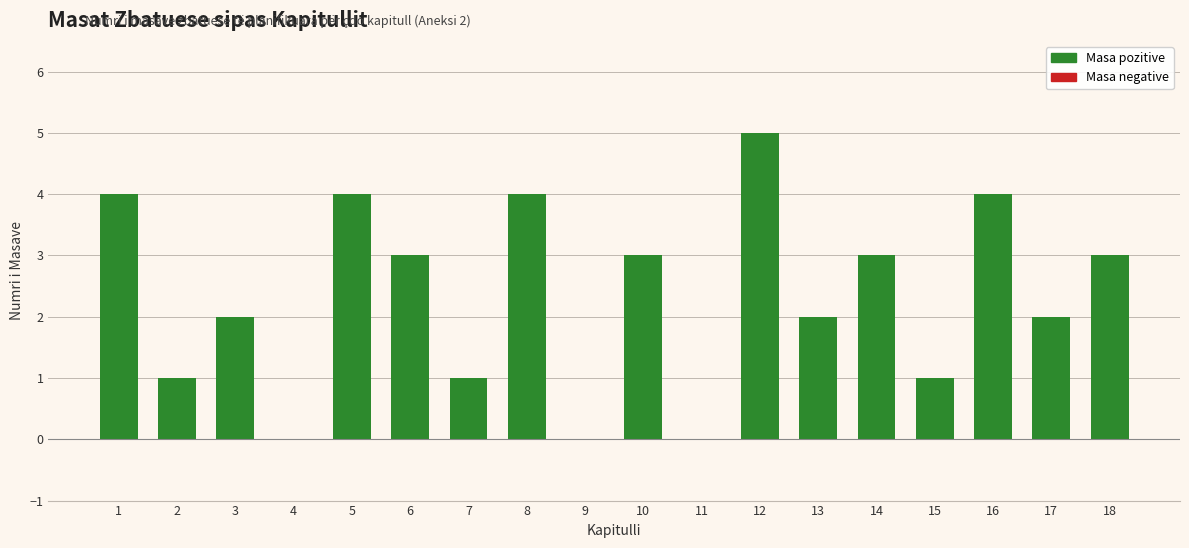

What is the sum of all values?

42